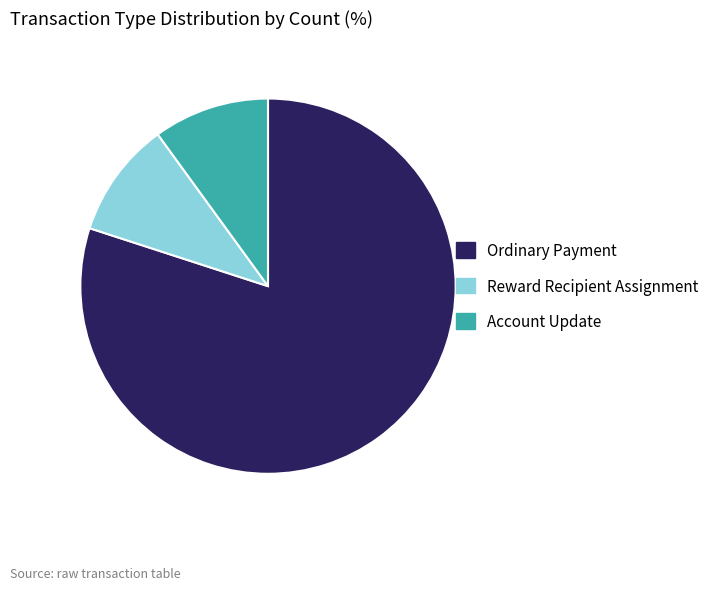

Combined, do Account Update and Reward Recipient Assignment account for over 50%?

No